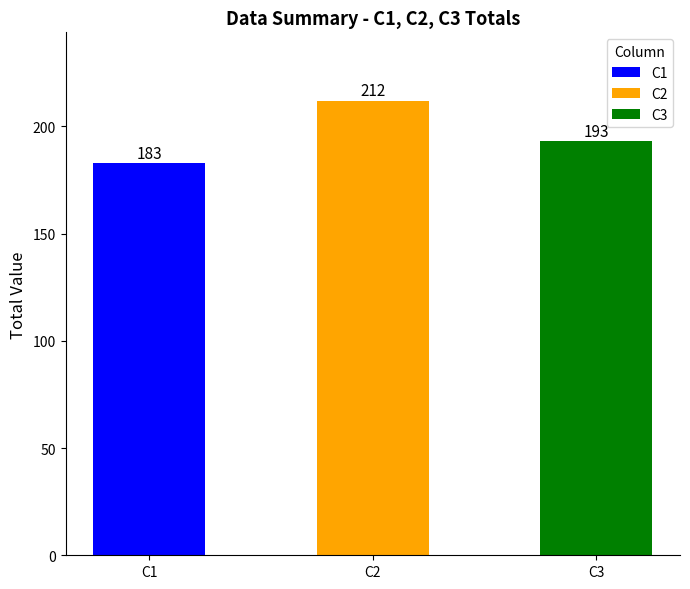

What is the average value?

196